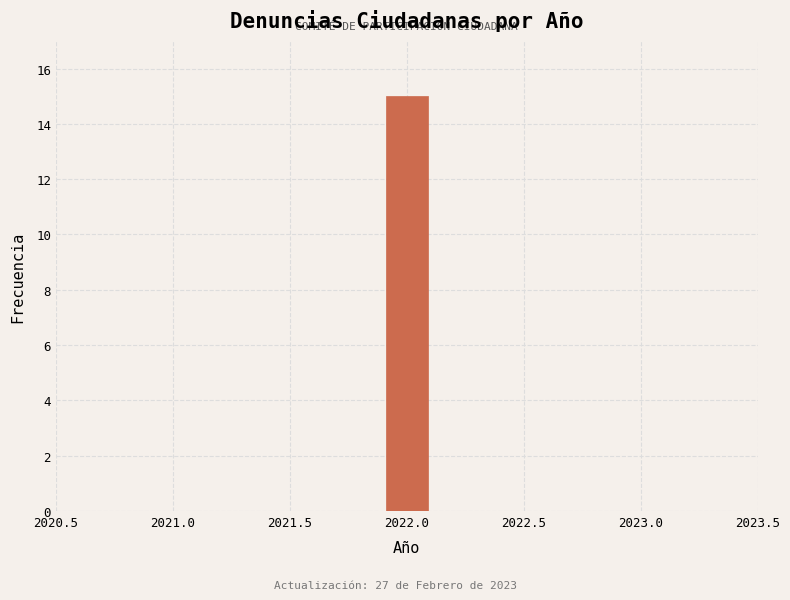

Which range on the x-axis has the tallest bar?

2021.9 to 2022.1